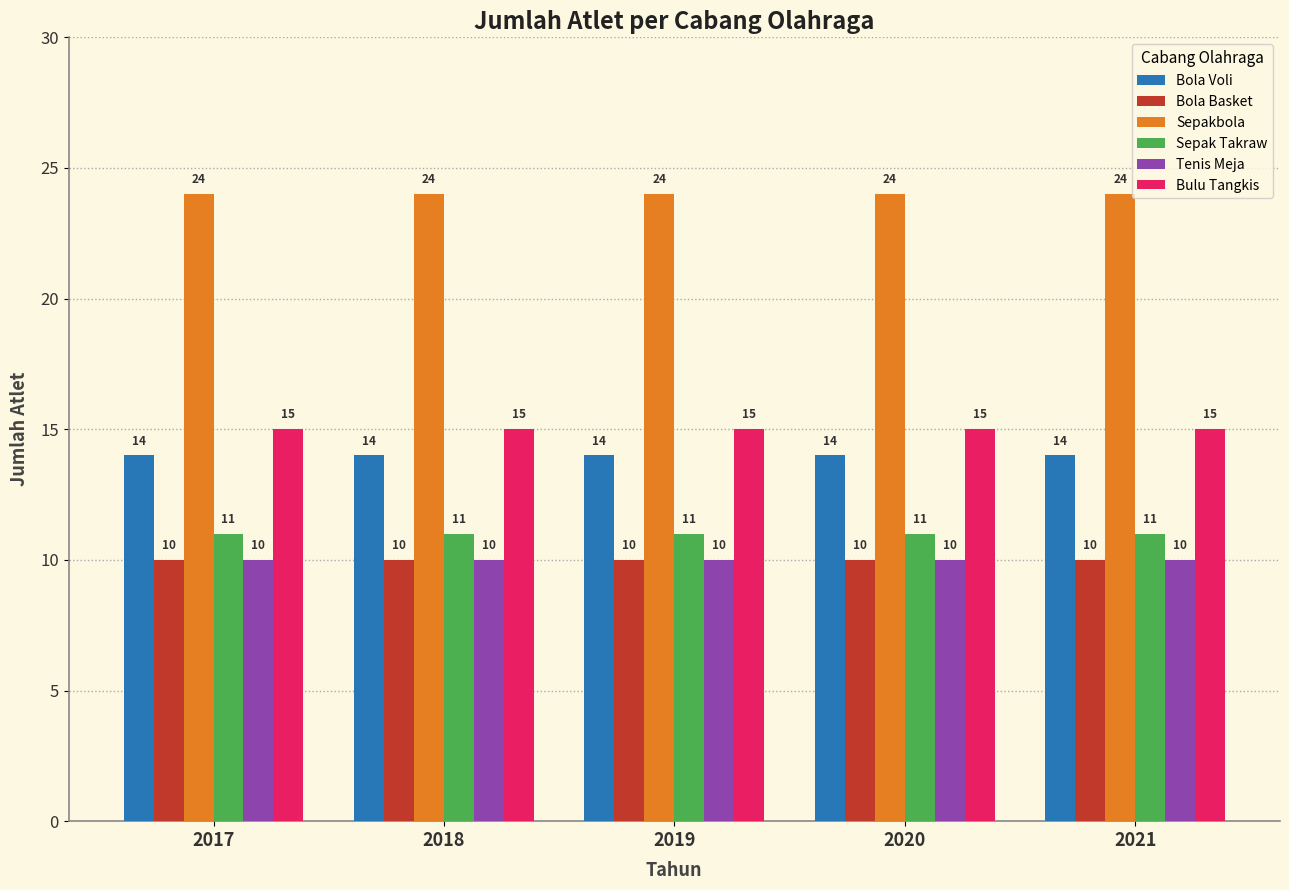

What is the minimum value shown in the chart?

10